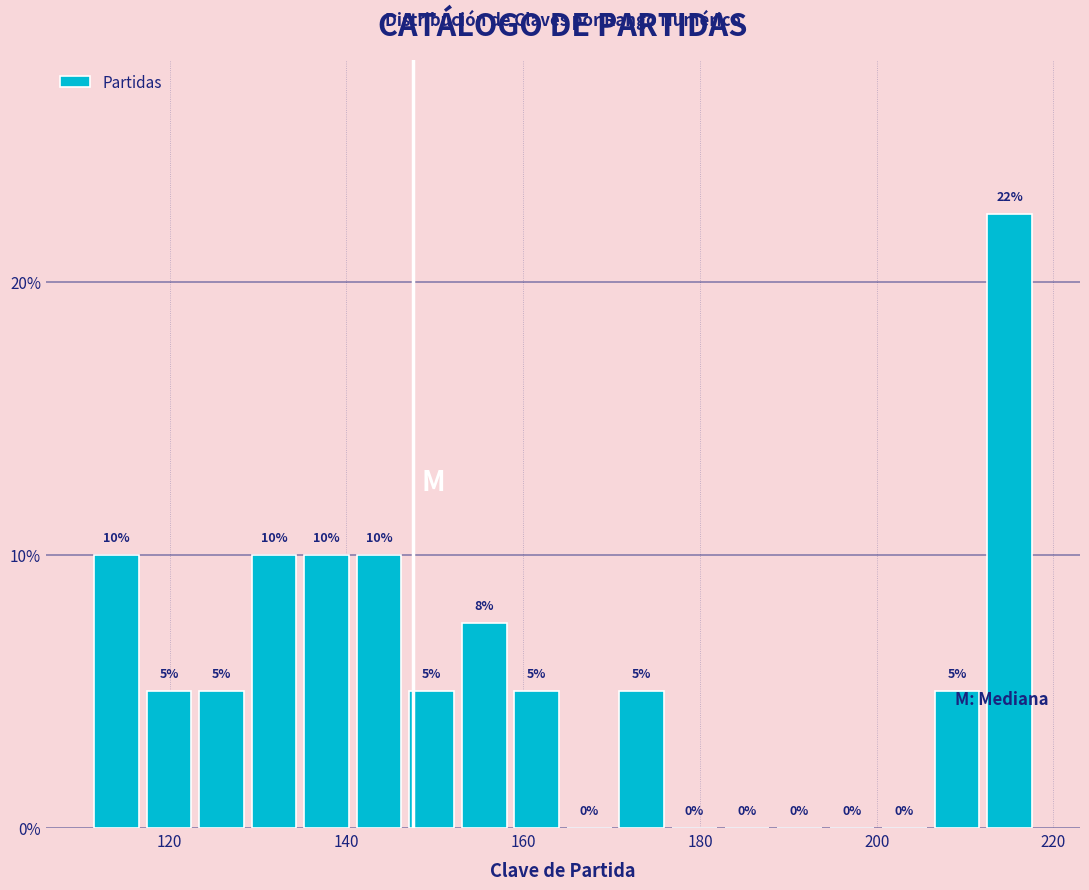

Around what value on the x-axis is the tallest bar? Give the approximate position of its centre, as read against the axis.

216